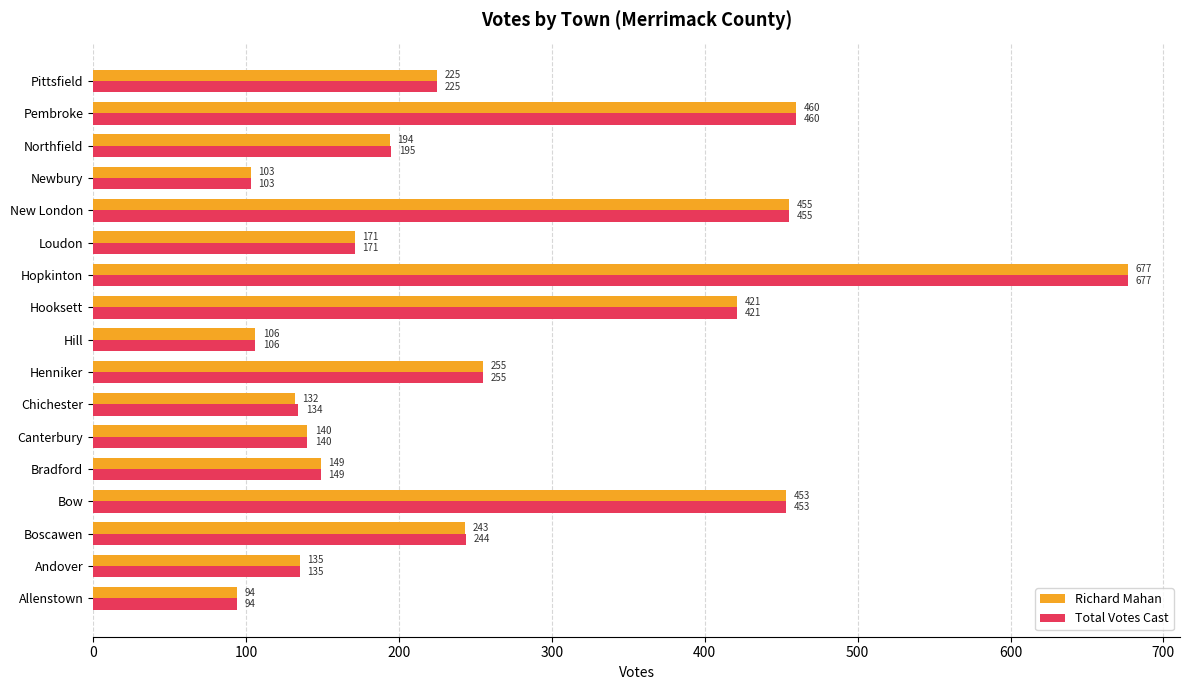

What is the maximum value for Total Votes Cast?

677